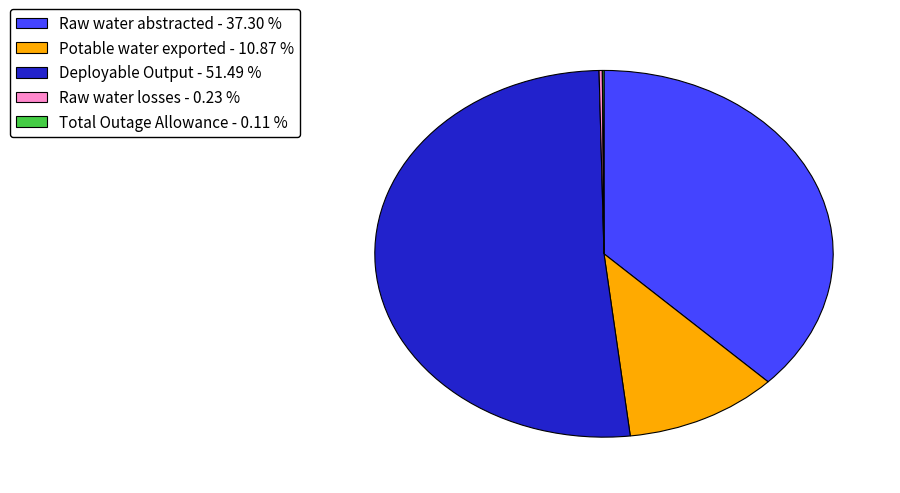

Which category has the biggest portion of the pie?

Deployable Output - 51.49 %